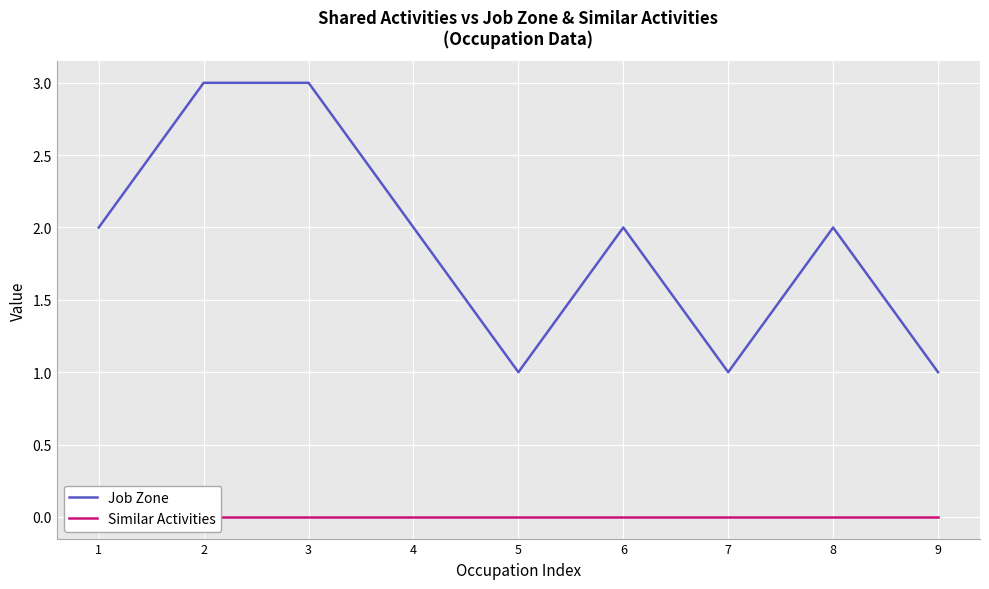

How many values in the Job Zone series exceed 2?

2